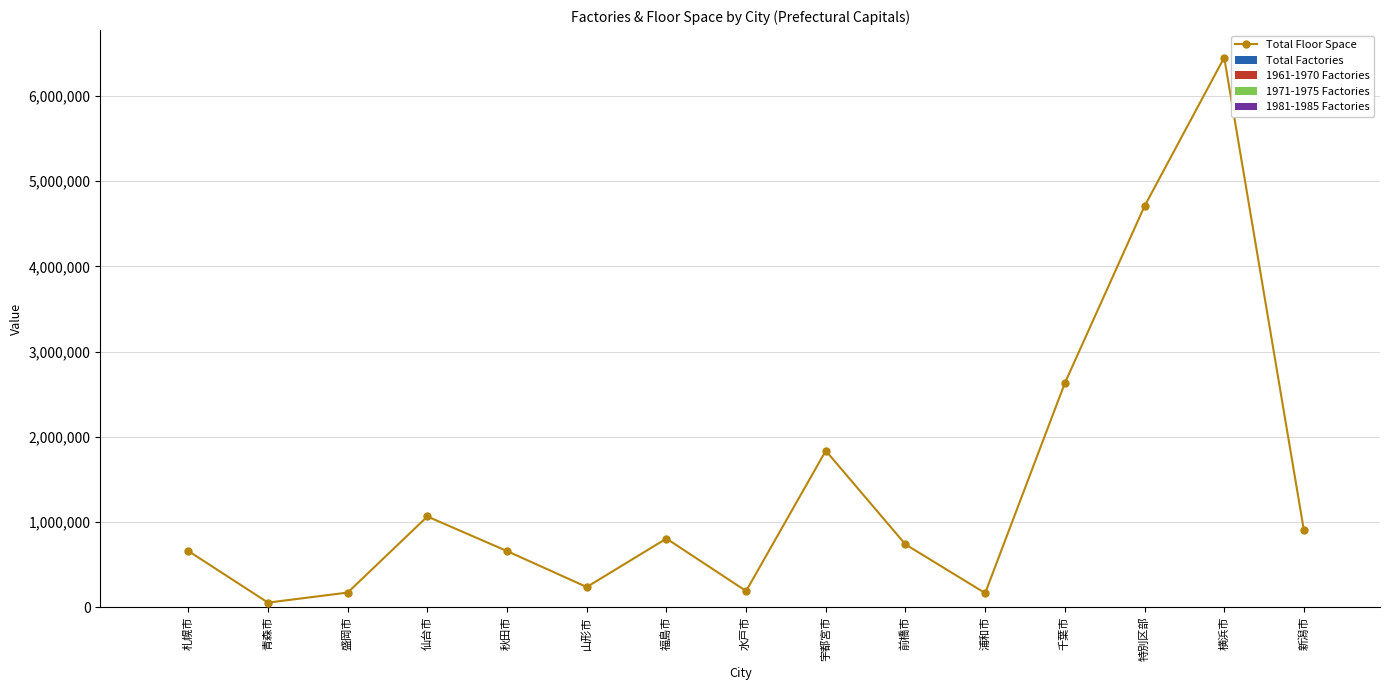

At which category is the sum across all series the highest?

横浜市